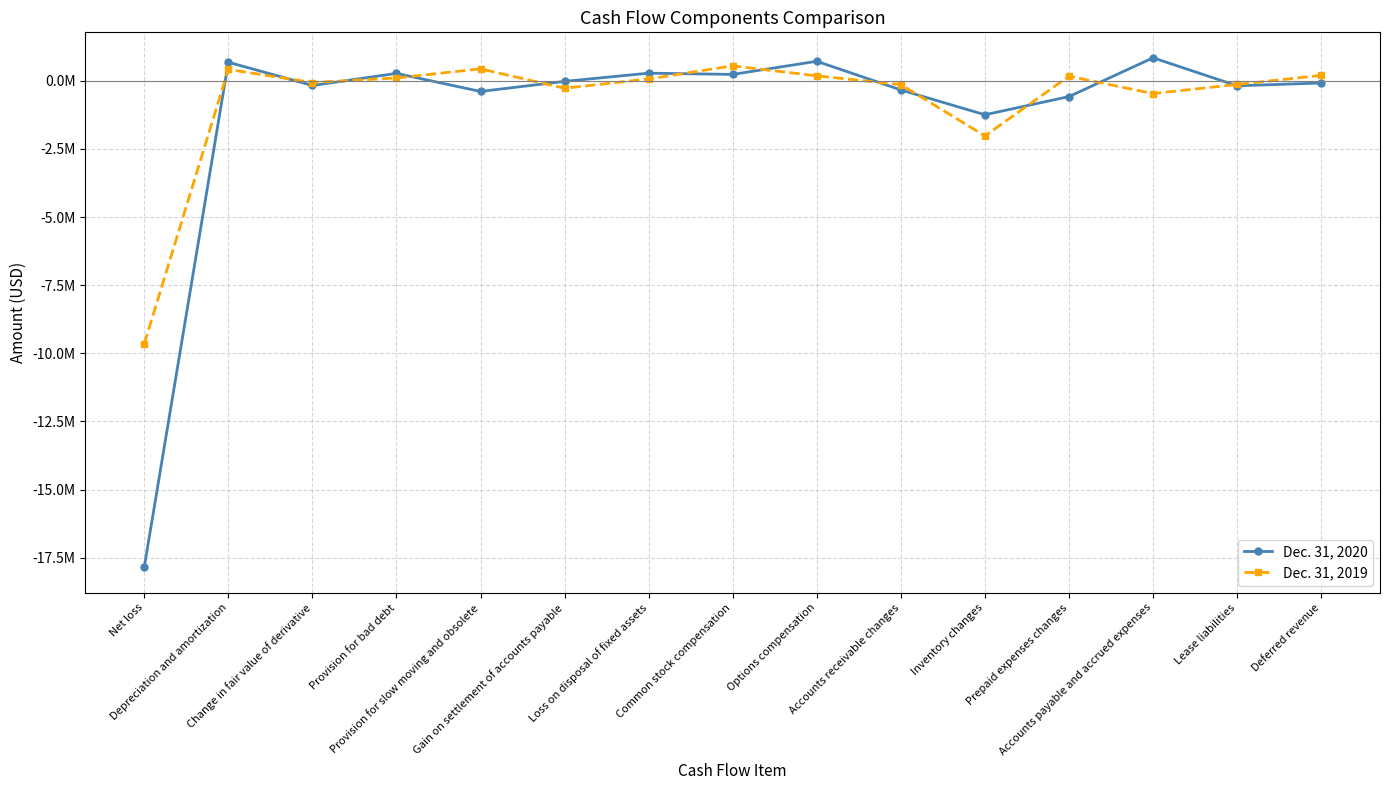

True or false: Dec. 31, 2019 and Dec. 31, 2020 intersect in this chart.

True